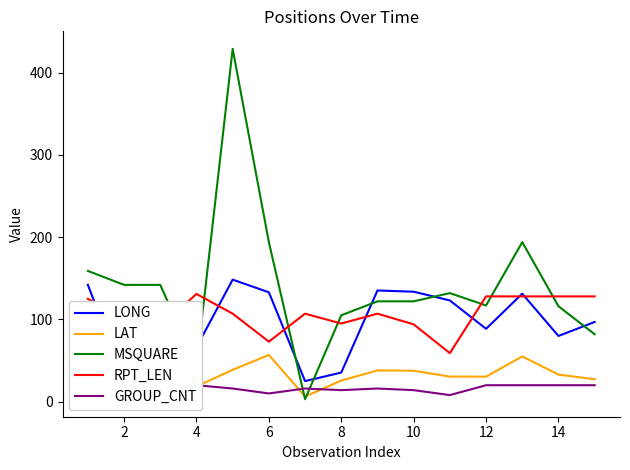

How many interior local peaks does the LONG series have?

3